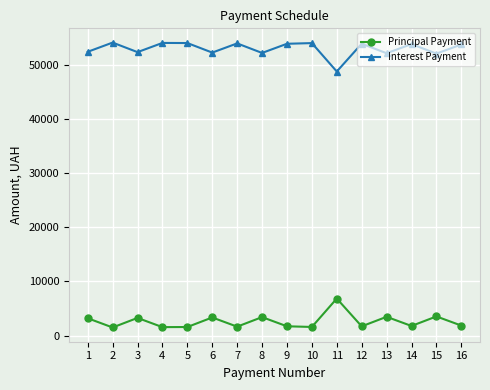

What is the smallest value displayed?

1489.7